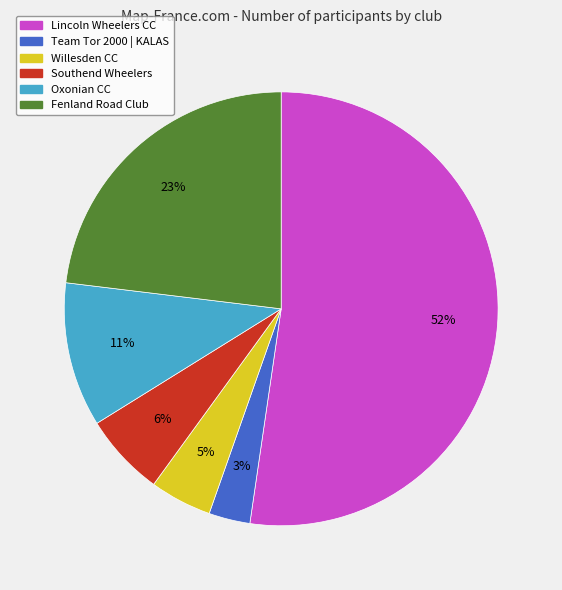

Is there a majority slice in this chart?

Yes